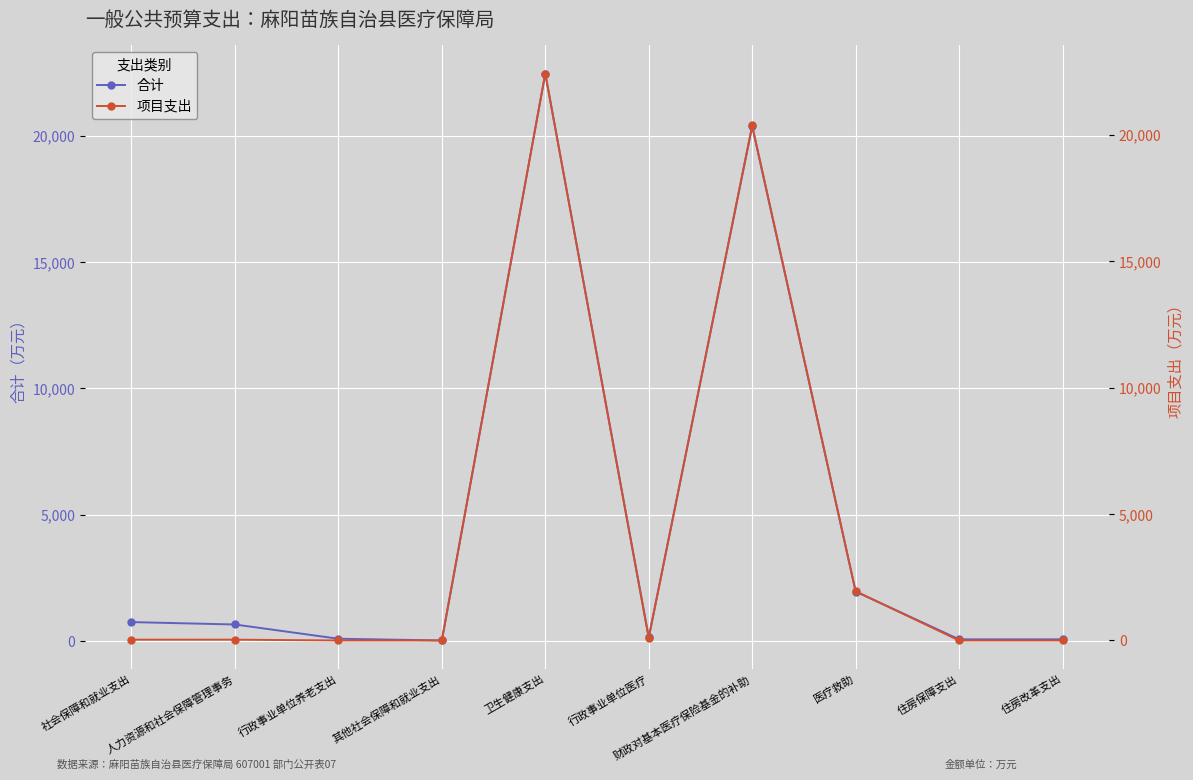

Is it true that 合计 equals 58.6 at 住房改革支出?

True